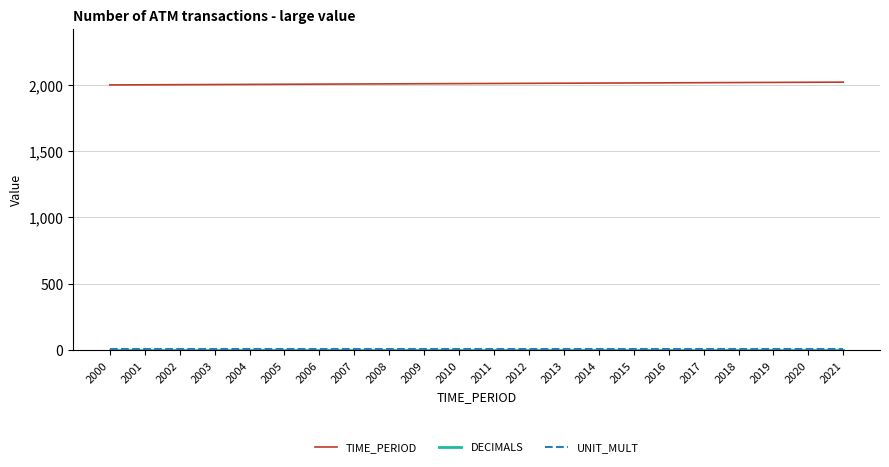

How many distinct data groups are displayed?

3